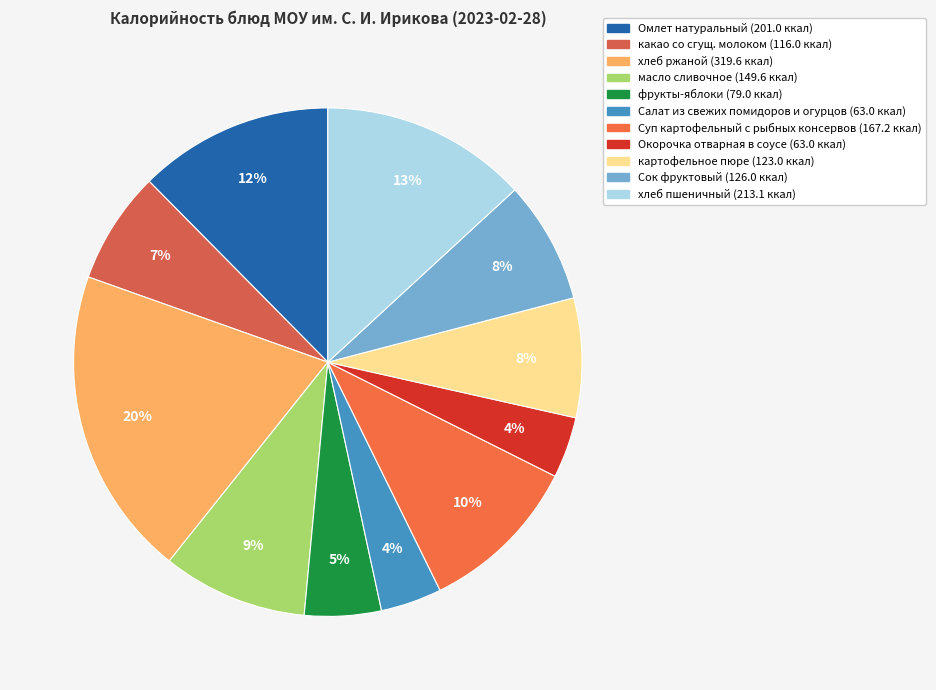

Is it true that Окорочка отварная в соусе is 4% of the pie?

True